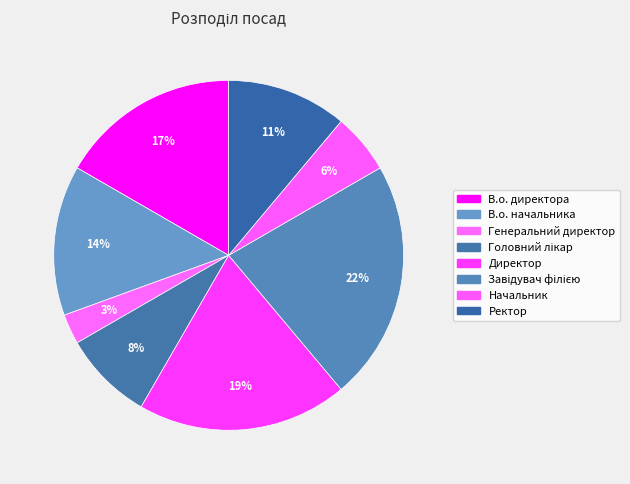

Which category has the biggest portion of the pie?

Завідувач філією